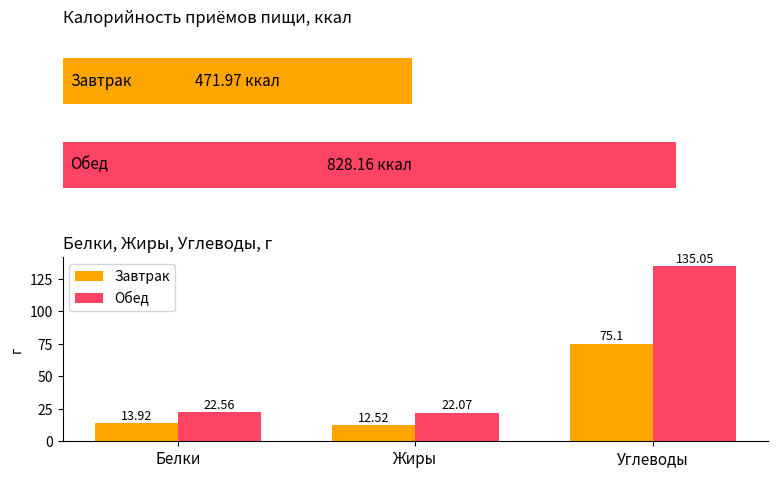

What is the value of the Завтрак bar at the 2nd from the left?

12.5